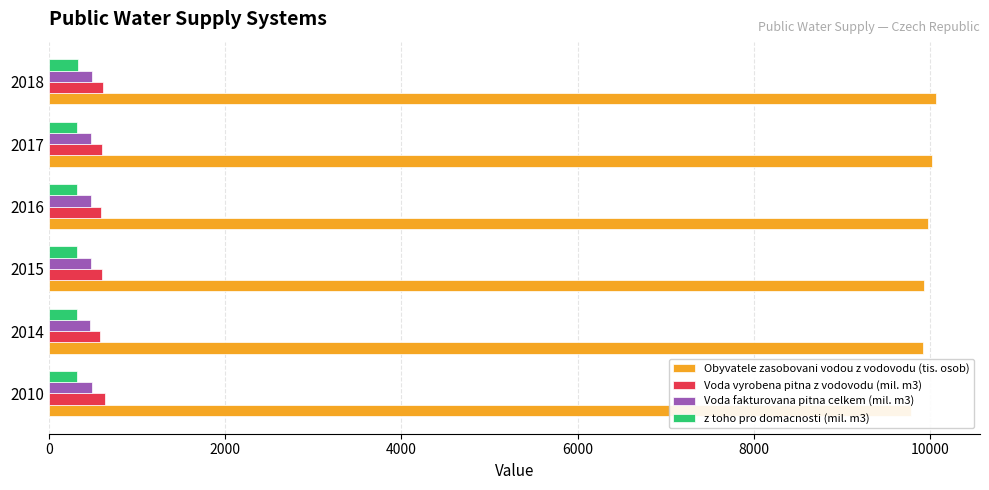

What is the spread (max minus min) of values at 2010?

9467.0